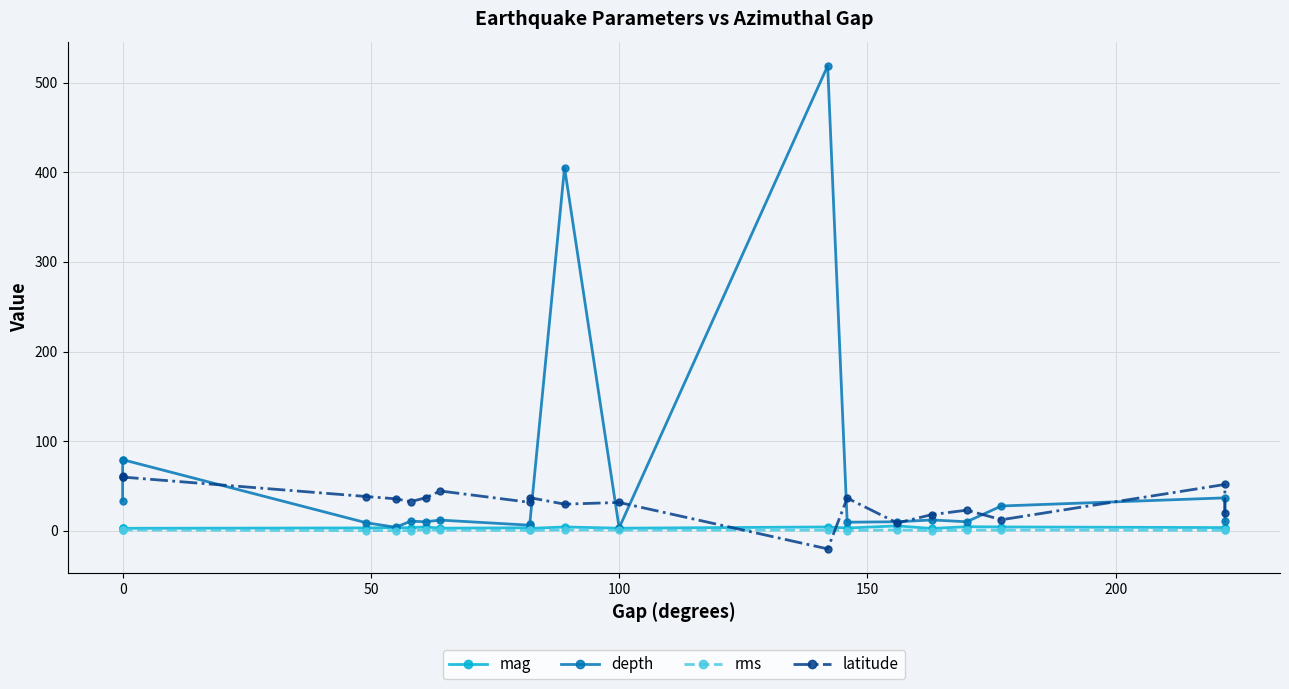

How many times do mag and latitude cross each other?

2